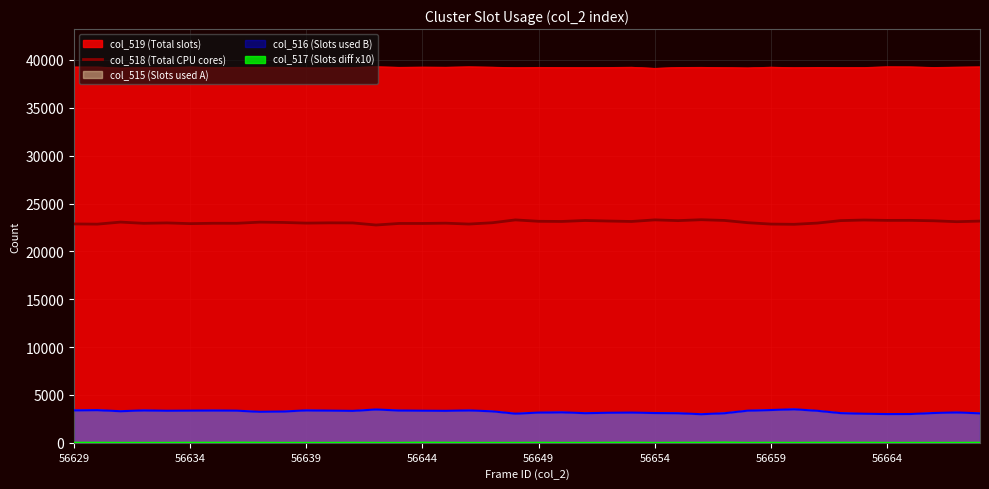

What is the minimum value for col_518 (Total CPU cores)?

22756